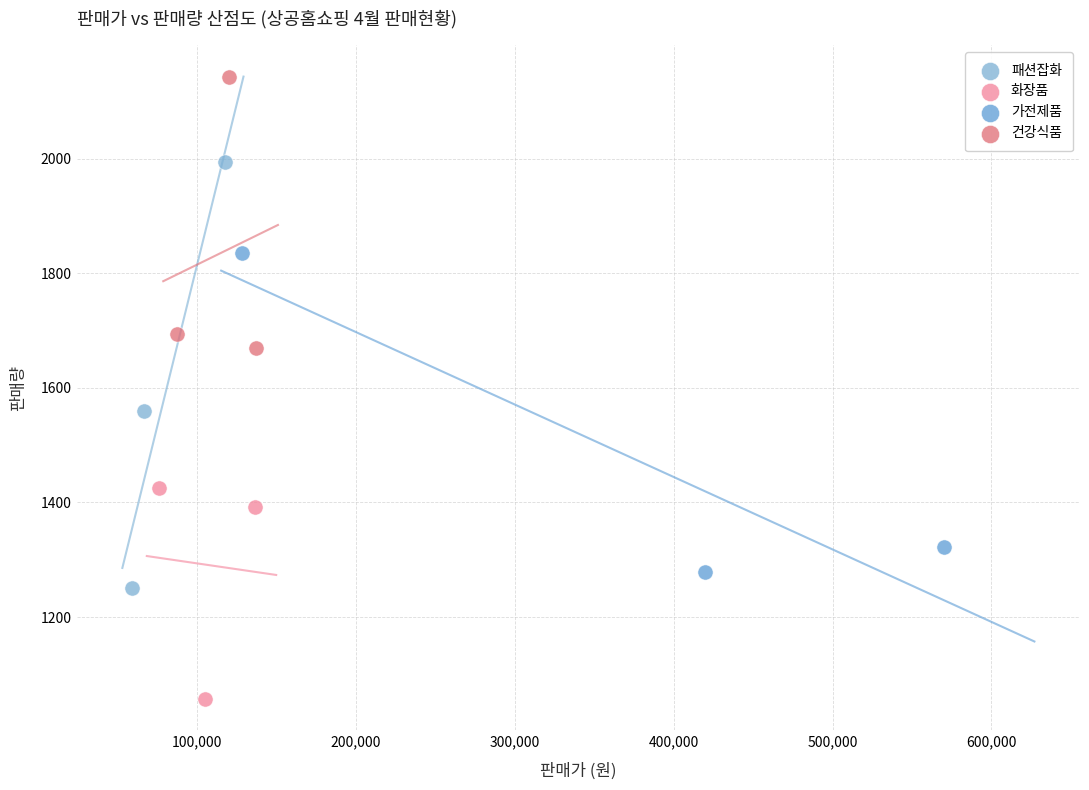

Which series reaches the maximum Y coordinate?

건강식품